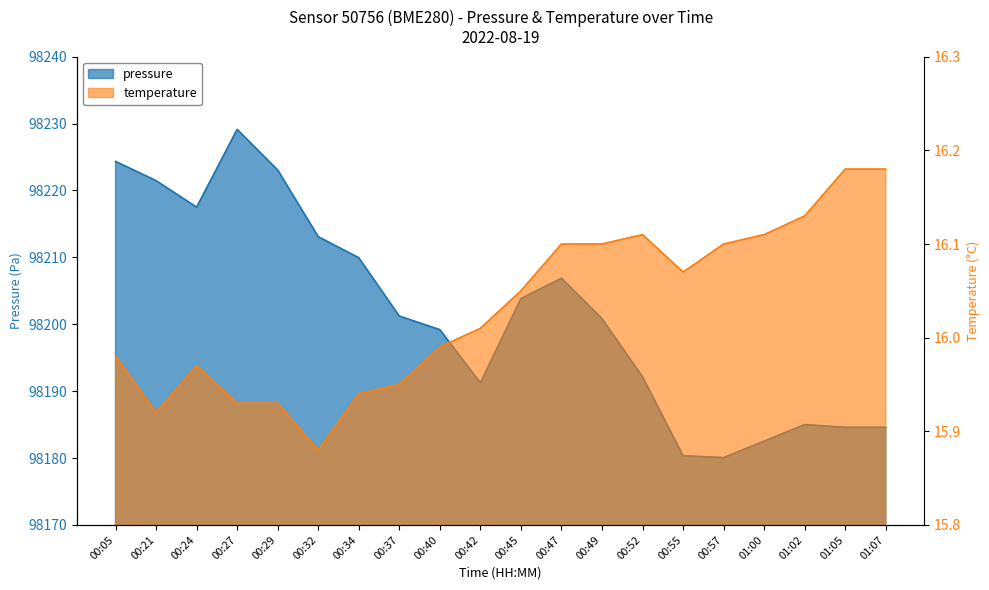

What is the minimum value for pressure?

98180.1